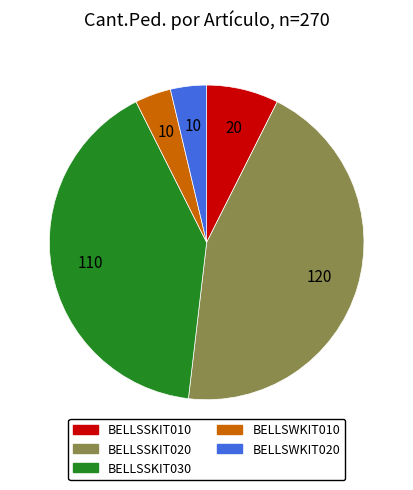

What is the ratio of the value at BELLSWKIT020 to the value at BELLSSKIT010?

0.5